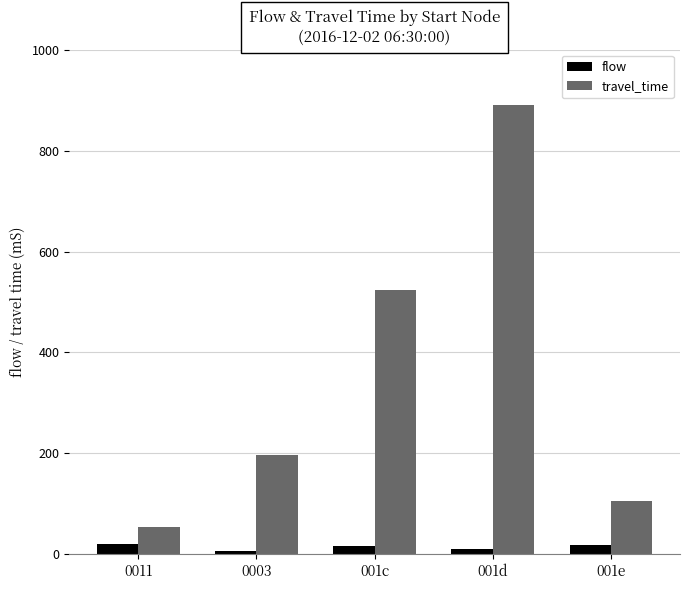

How many data points in travel_time are less than 197?

2